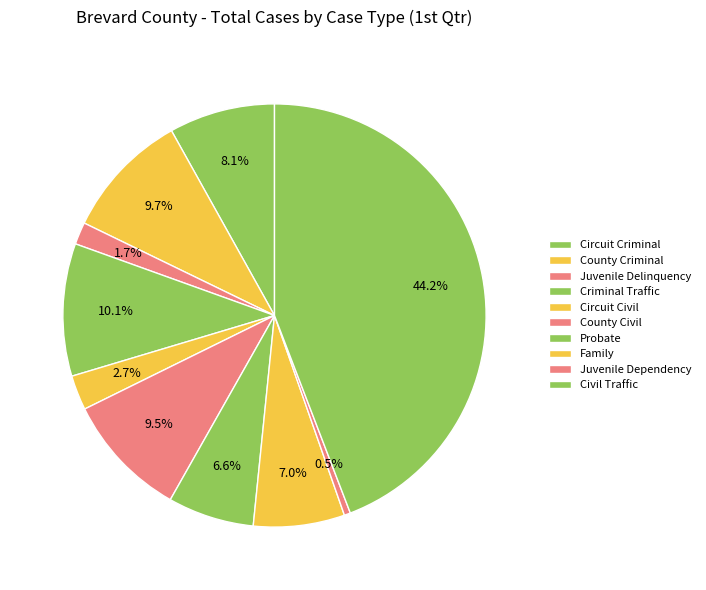

To the nearest percent, what percentage of the pie is County Criminal?

10%